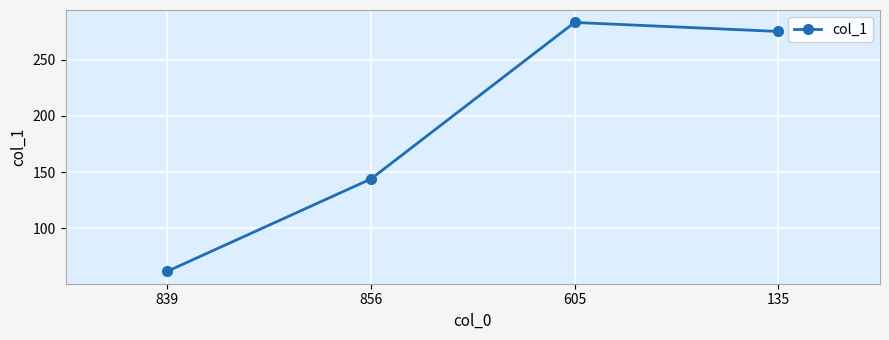

What is the greatest value displayed?

283